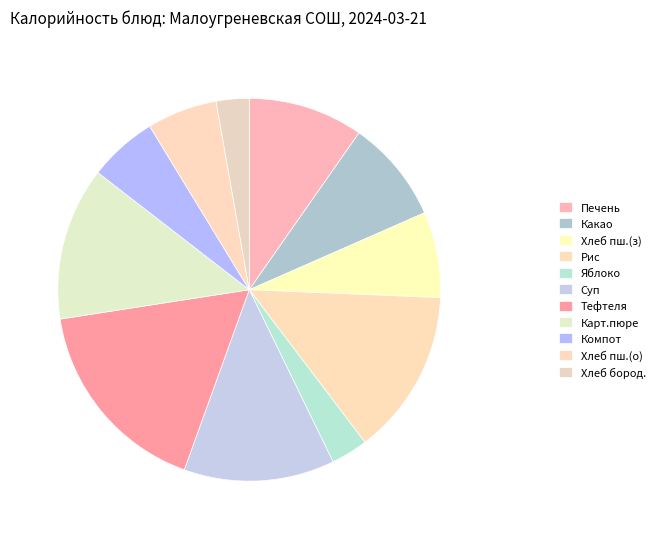

Count the number of slices in the pie.

11